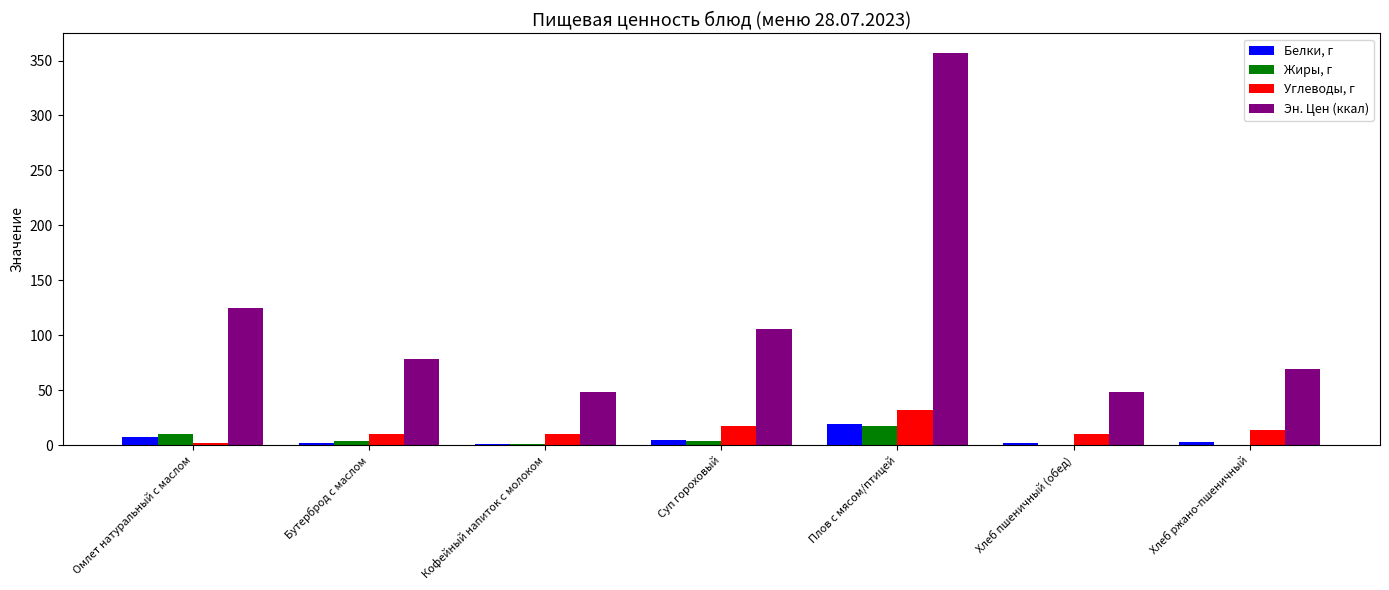

Which series has the largest total across all categories?

Эн. Цен (ккал)